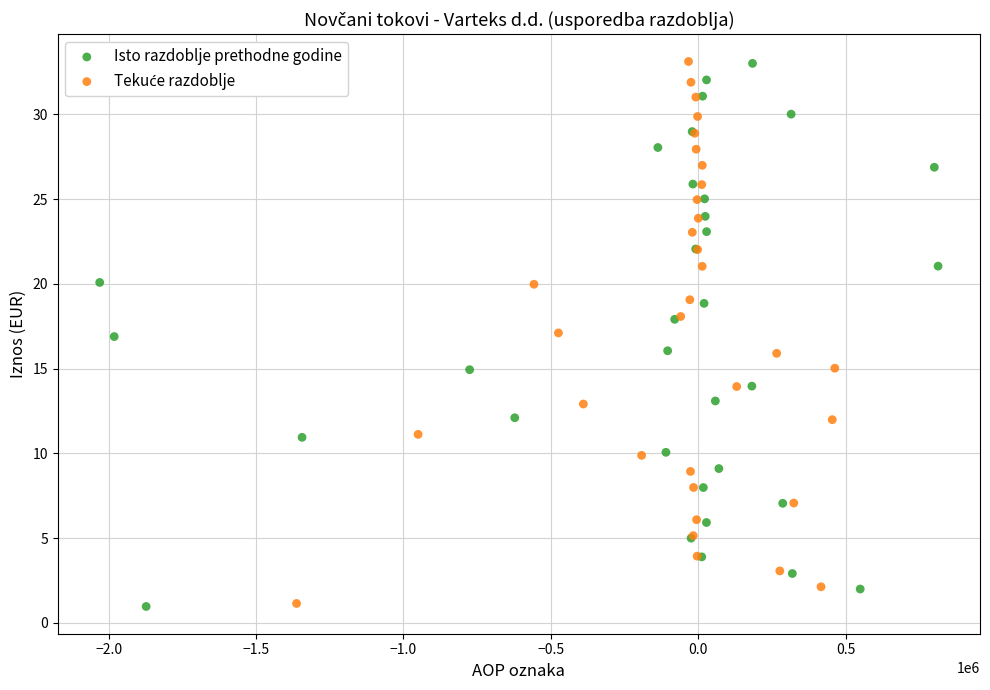

Which series has the widest spread of Y values?

Isto razdoblje prethodne godine